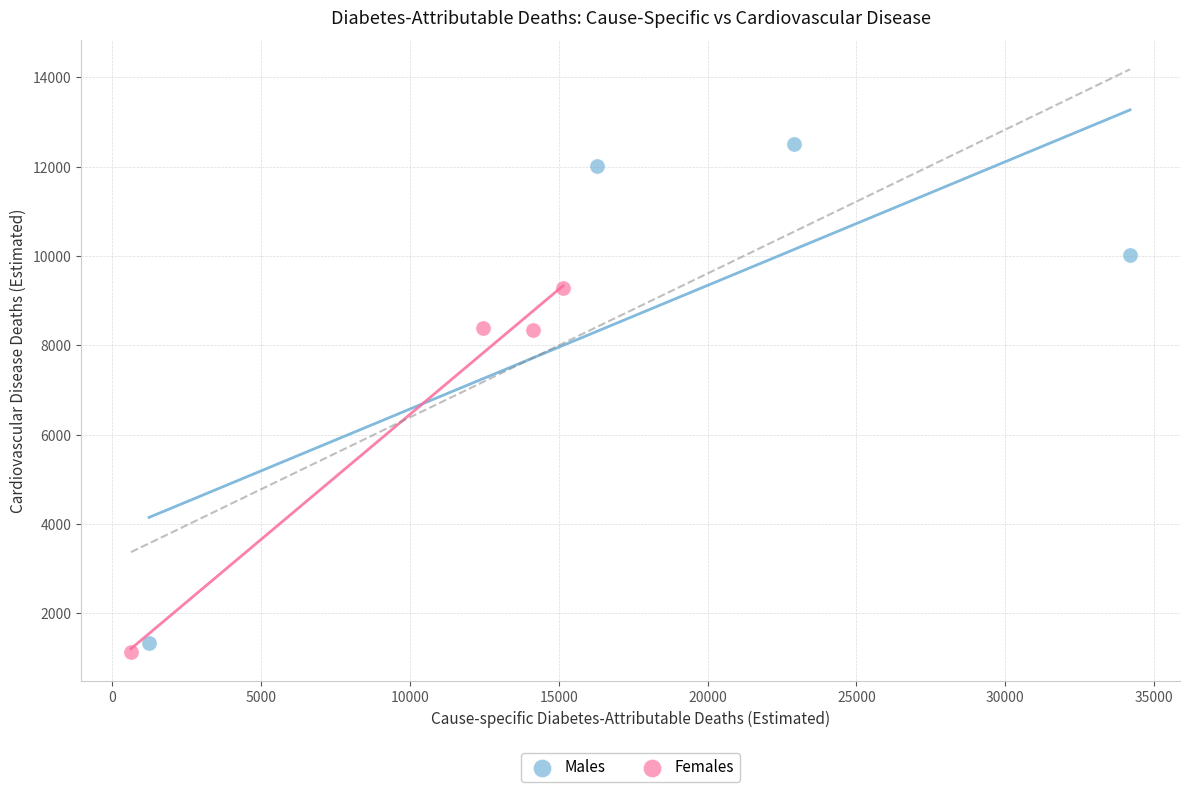

Which series reaches the maximum Y coordinate?

Males